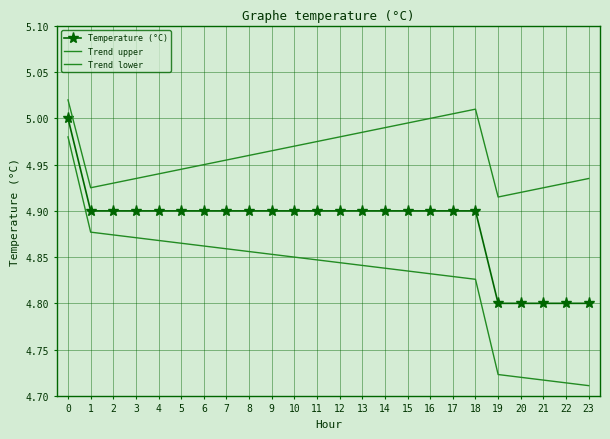

True or false: Trend lower and Temperature (°C) intersect in this chart.

False